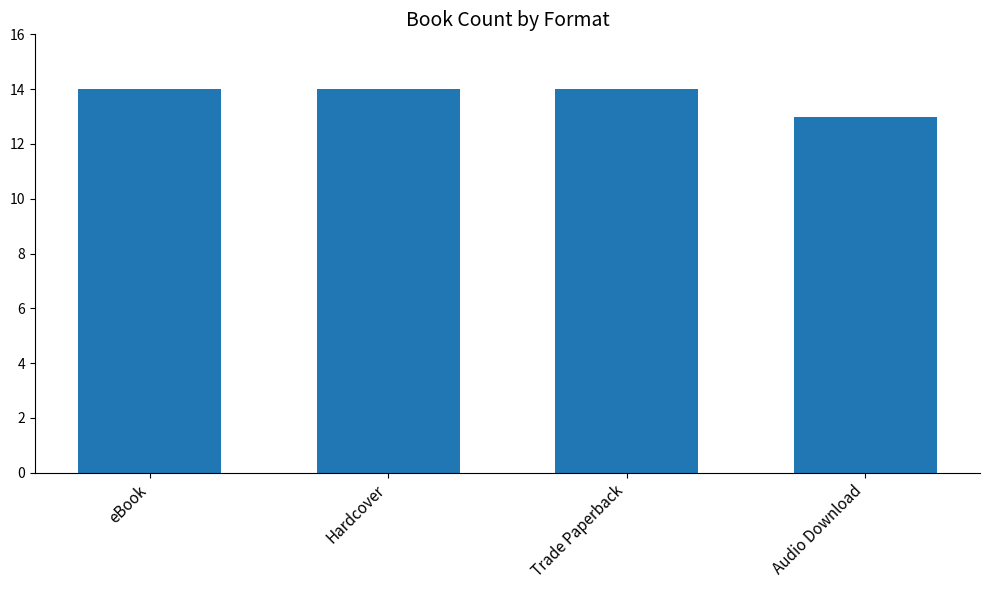

Are the bars horizontal?

No